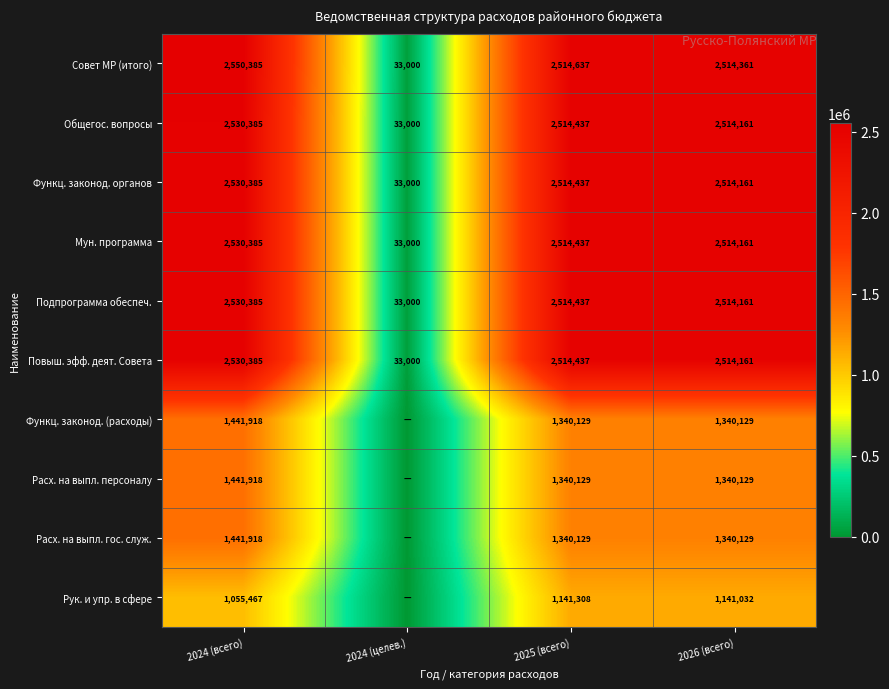

The value of Общегос. вопросы at 2026 (всего) is 2514161. True or false?

True